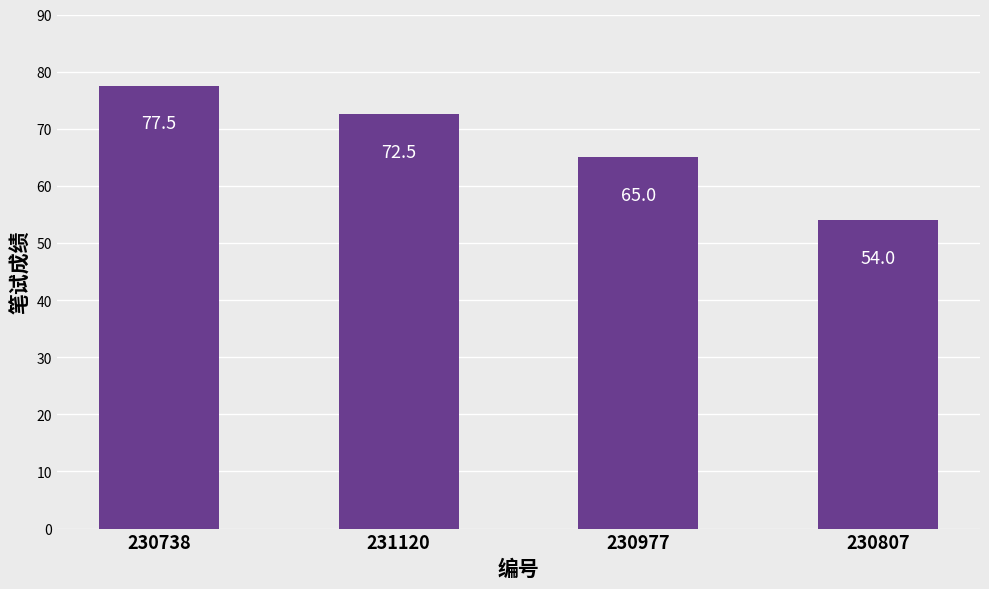

The value at 231120 is 108.3. True or false?

False